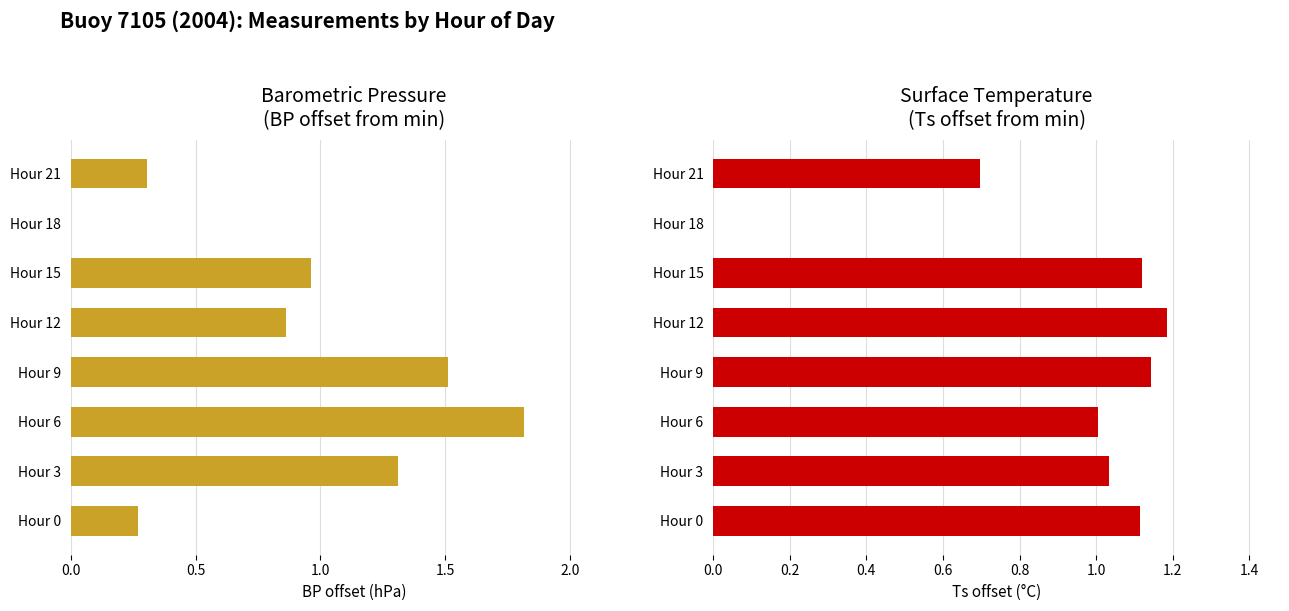

At Hour 0, list the series in order from smallest to largest.

Mean BP offset (hPa), Mean Ts offset (°C)